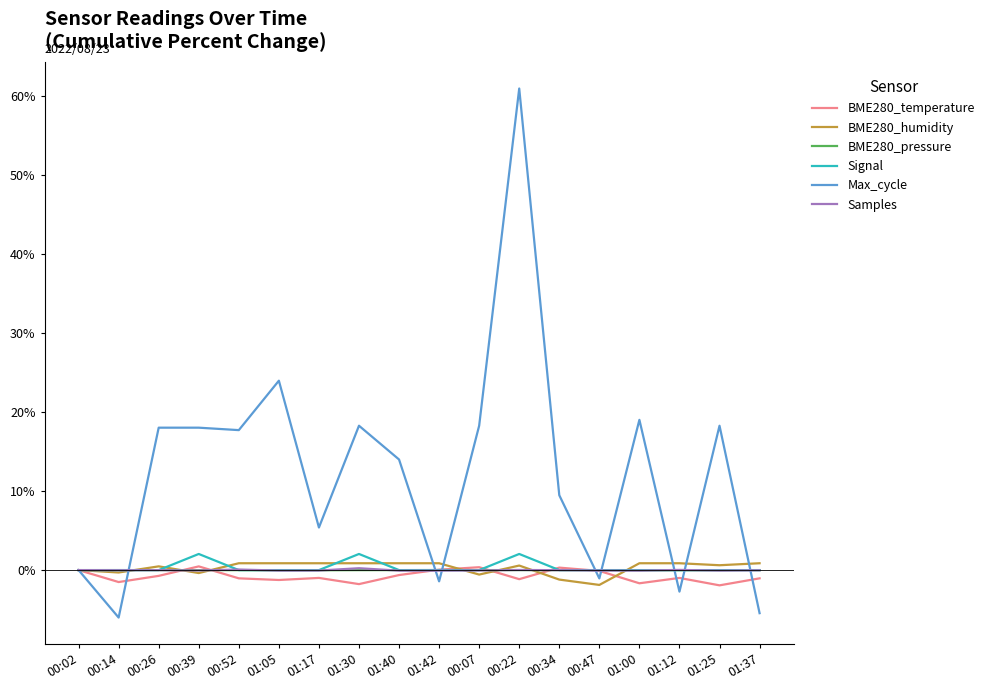

How many distinct data groups are displayed?

6